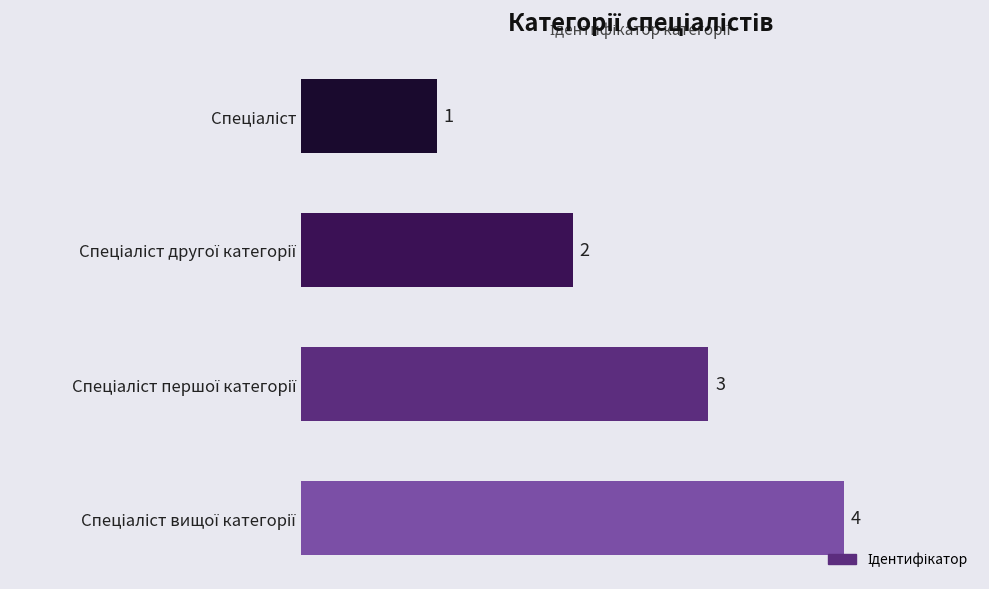

What is the maximum value shown in the chart?

4